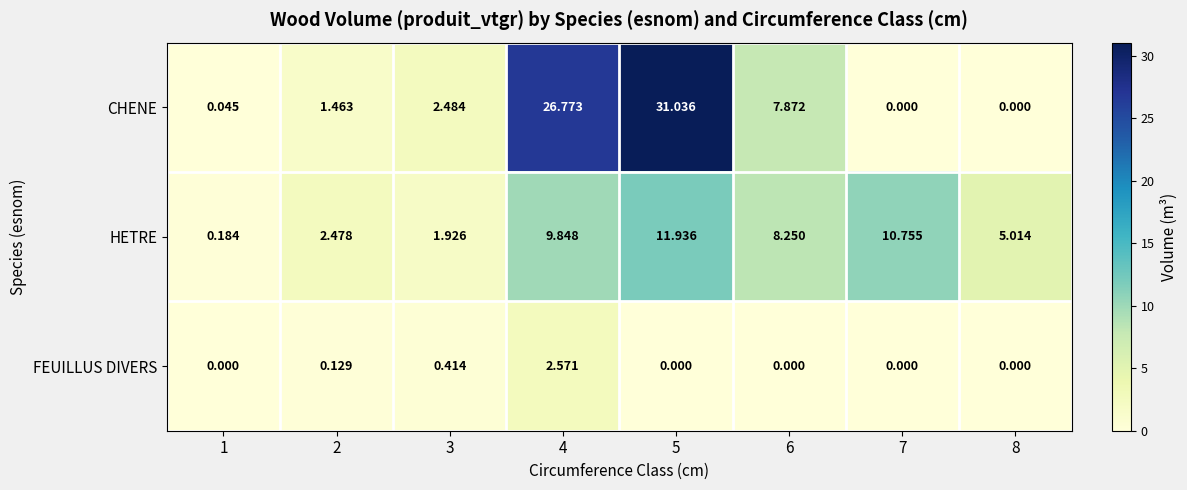

Rank the series by their average value, from lowest to highest.

FEUILLUS DIVERS, HETRE, CHENE